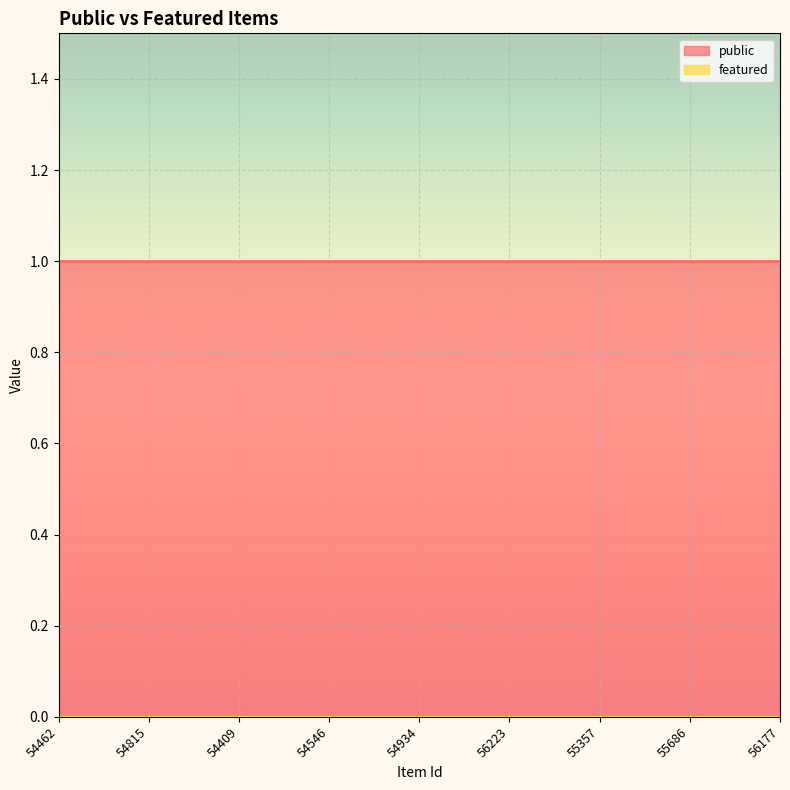

At 55686, list the series in order from largest to smallest.

public, featured